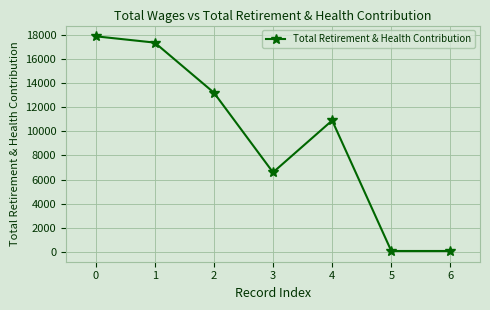

What is the sum of all values?

66088